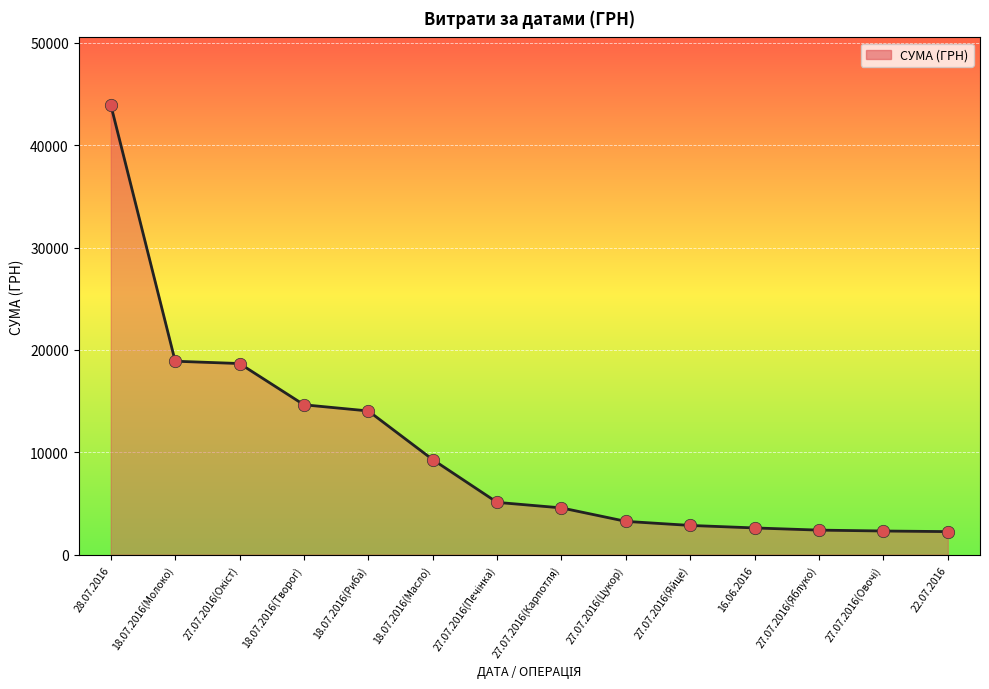

What is the change in value from 18.07.2016(Риба) to 27.07.2016(Яйце)?

-11185.0